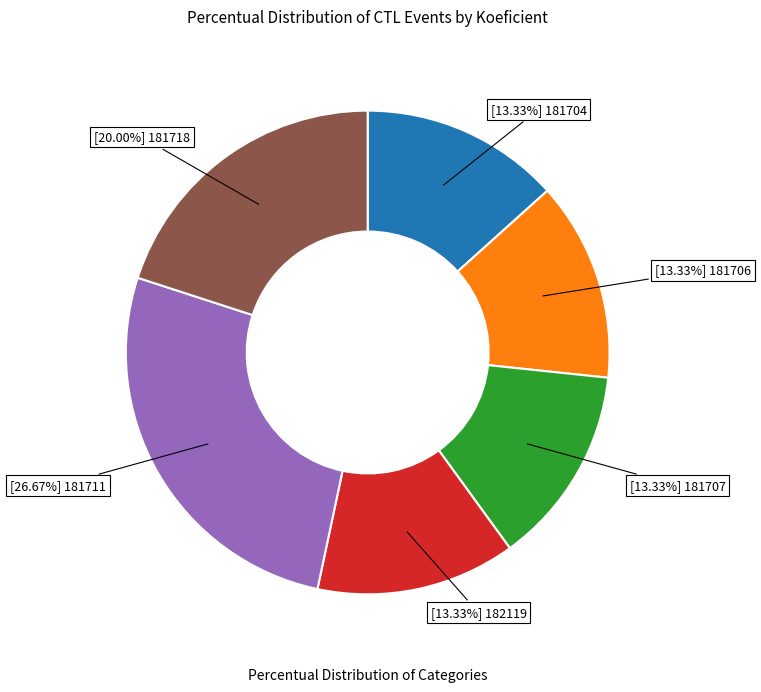

Is there any slice that represents more than half of the pie?

No